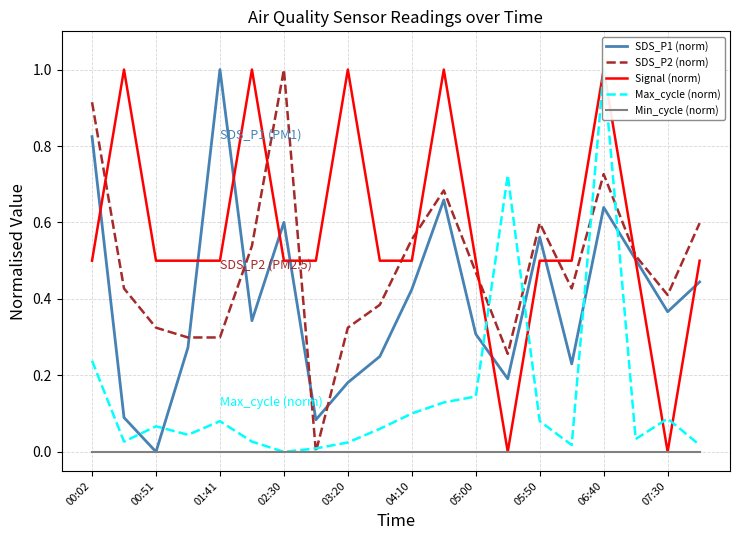

Rank the series at 17 from highest to lowest value.

SDS_P2 (norm), SDS_P1 (norm), Signal (norm), Max_cycle (norm), Min_cycle (norm)